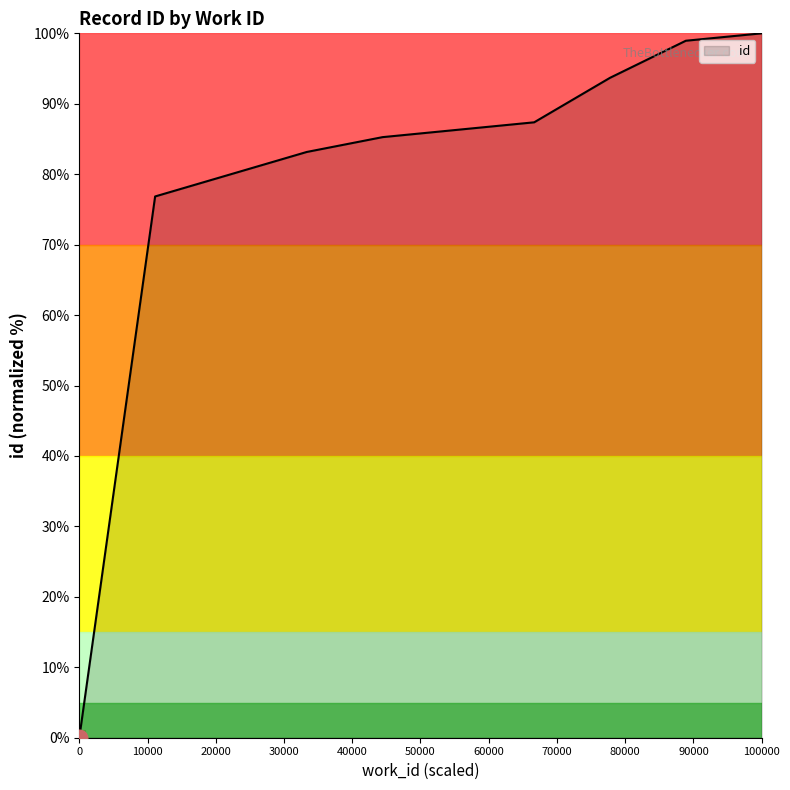

How many values exceed 86?

5